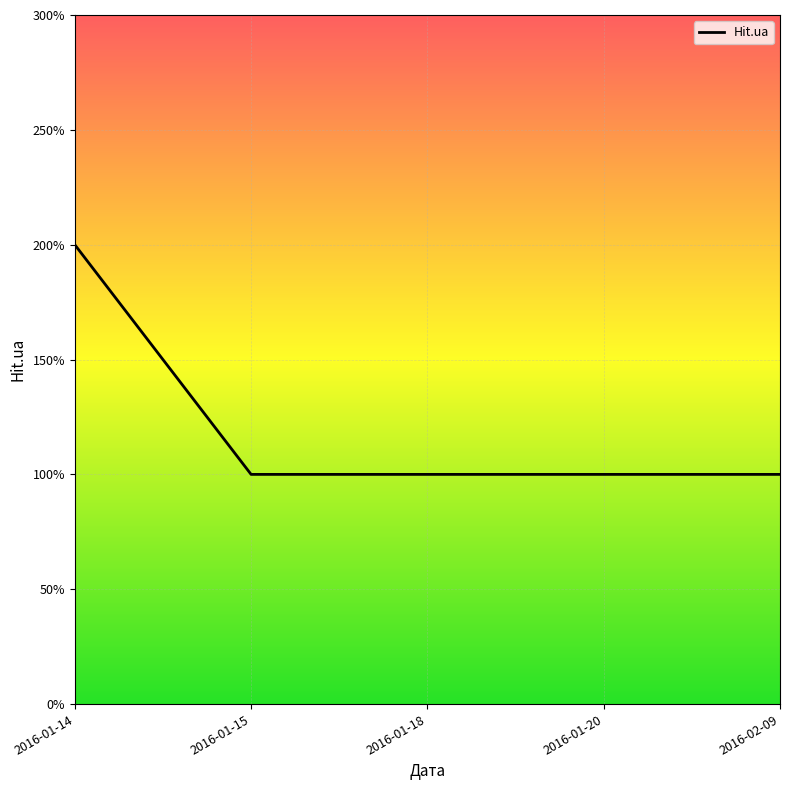

List the labels in order of value, smallest first.

2016-01-15, 2016-01-18, 2016-01-20, 2016-02-09, 2016-01-14